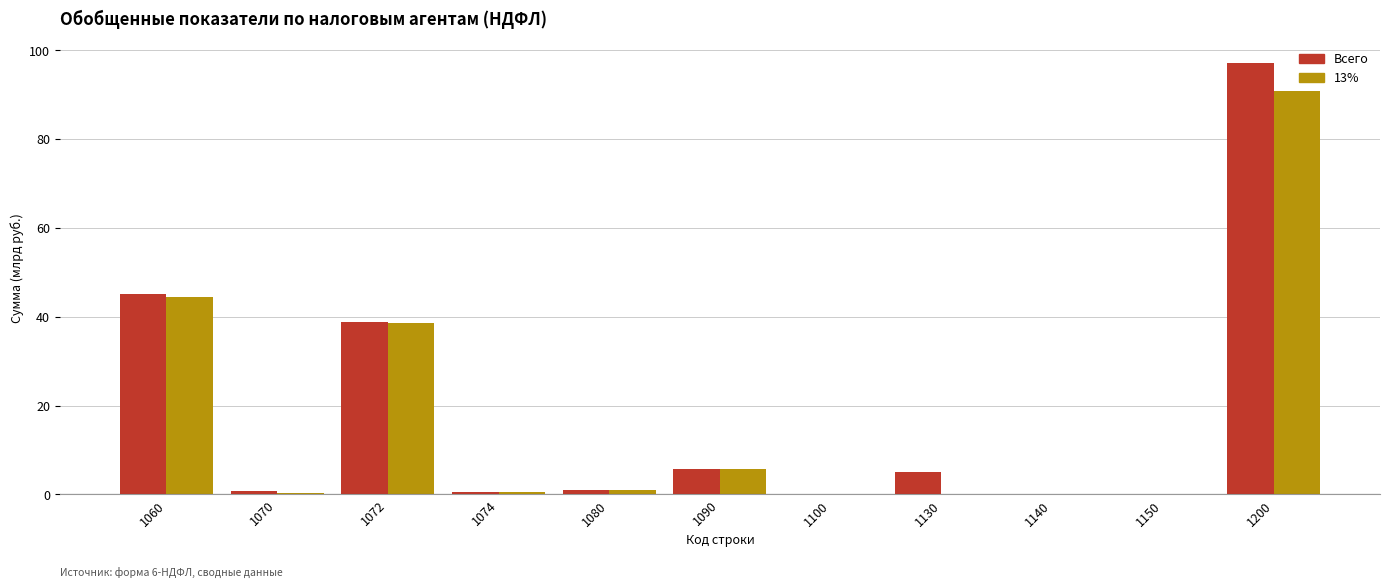

Which series changed the most between 1074 and 1200?

Всего